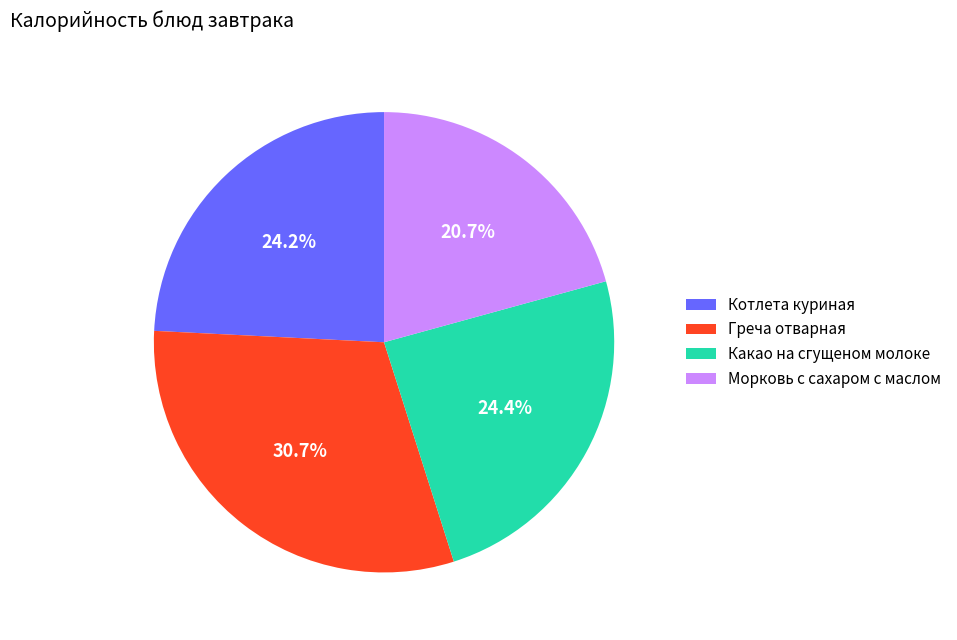

Is there a majority slice in this chart?

No